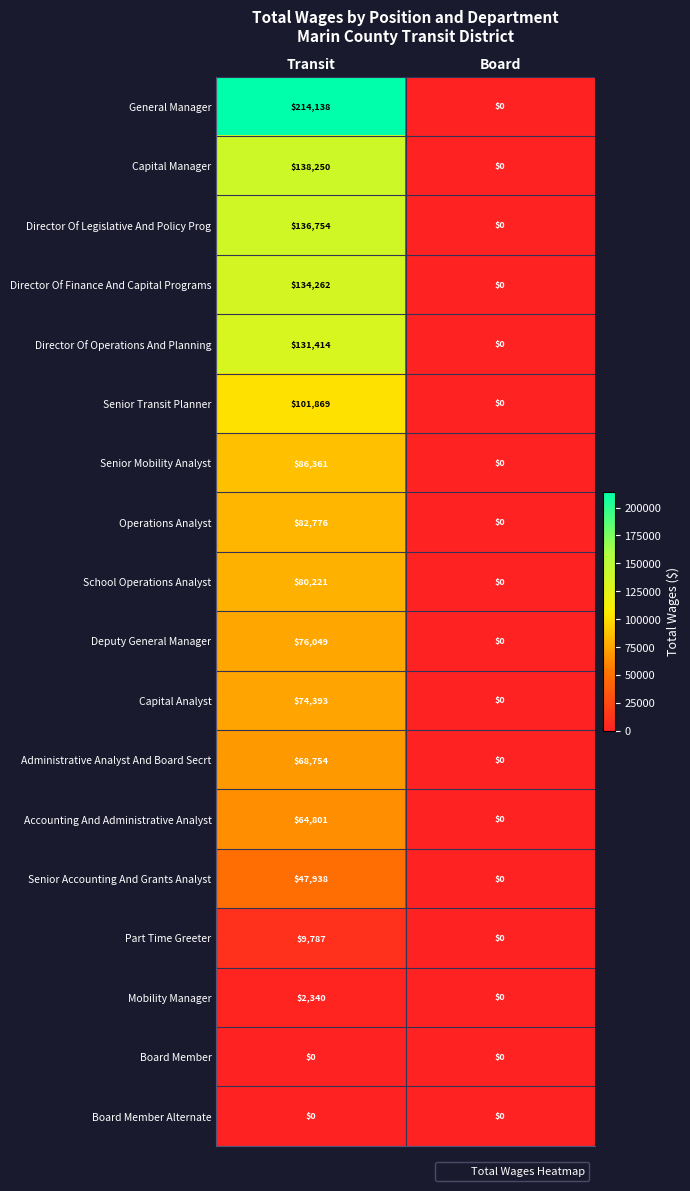

What value does the Operations Analyst series have at Transit, to the nearest 50?

82800